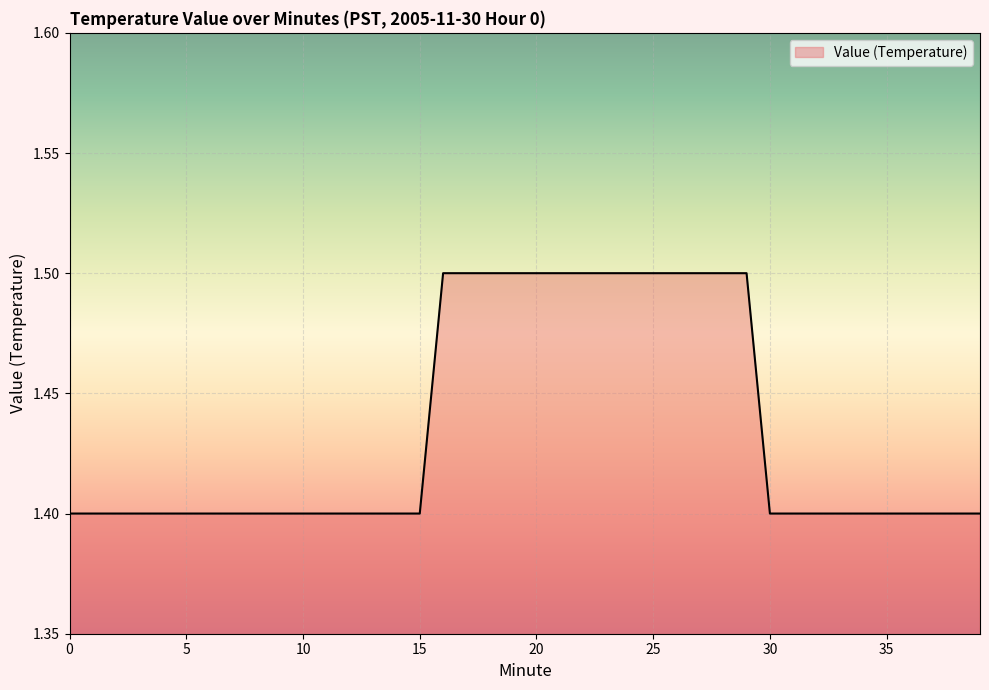

What is the average value?

1.4